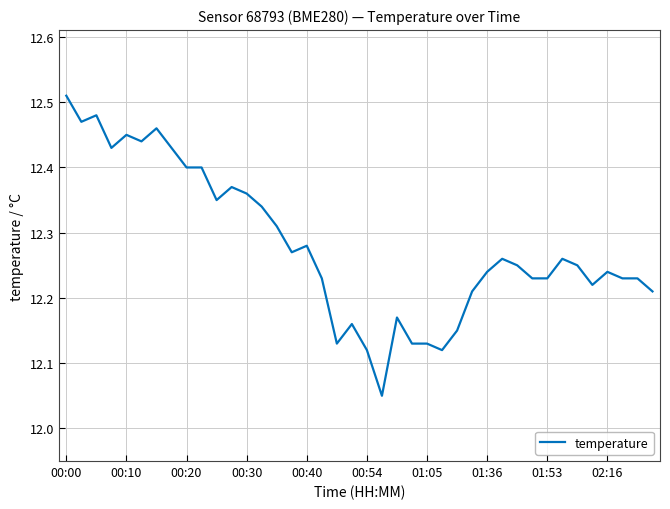

What is the difference between the maximum and minimum values?

0.5